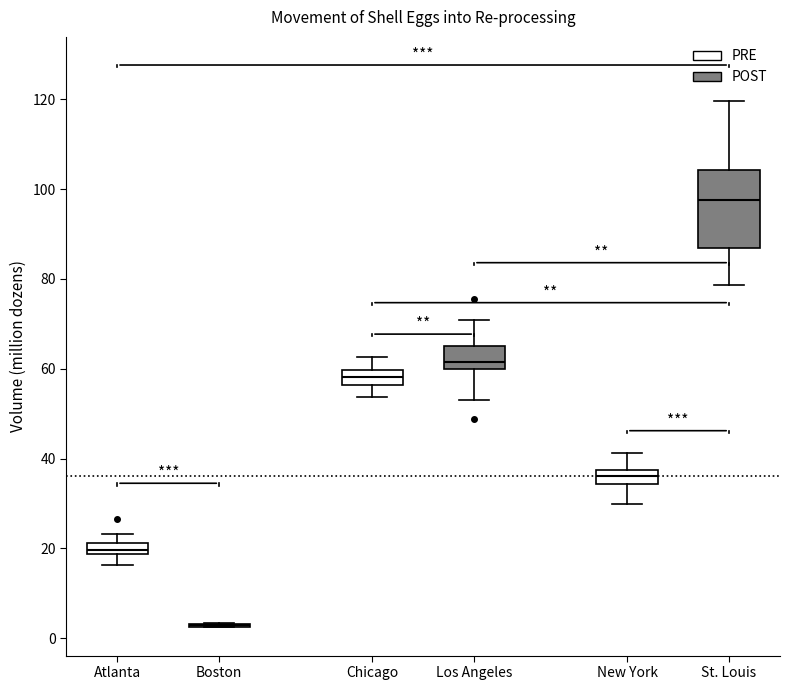

Where does the upper whisker of the box for Chicago end on the y-axis? The values are not printed on the chart, so give them approximately, as read against the axis.

62